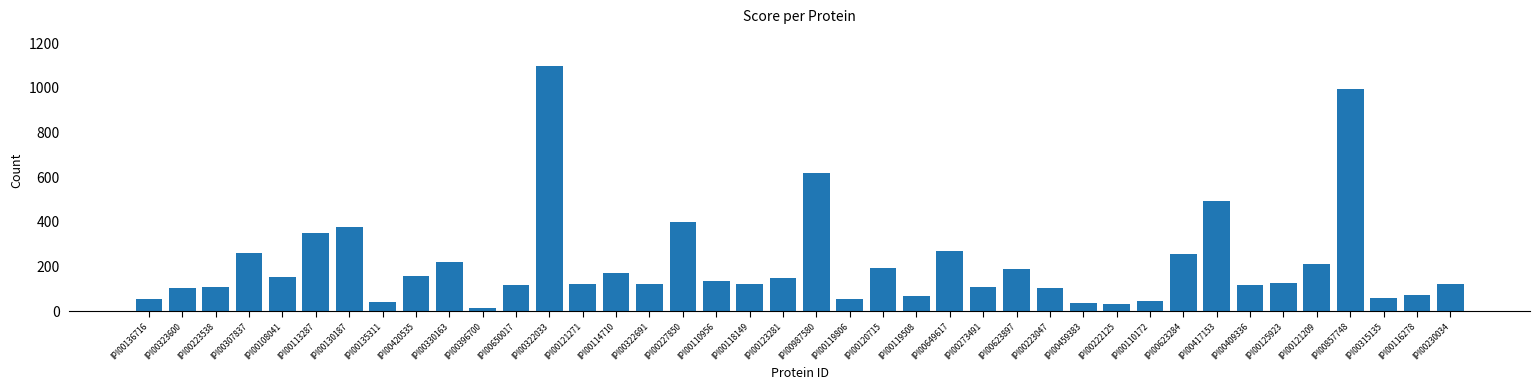

What is the sum of all values?

8440